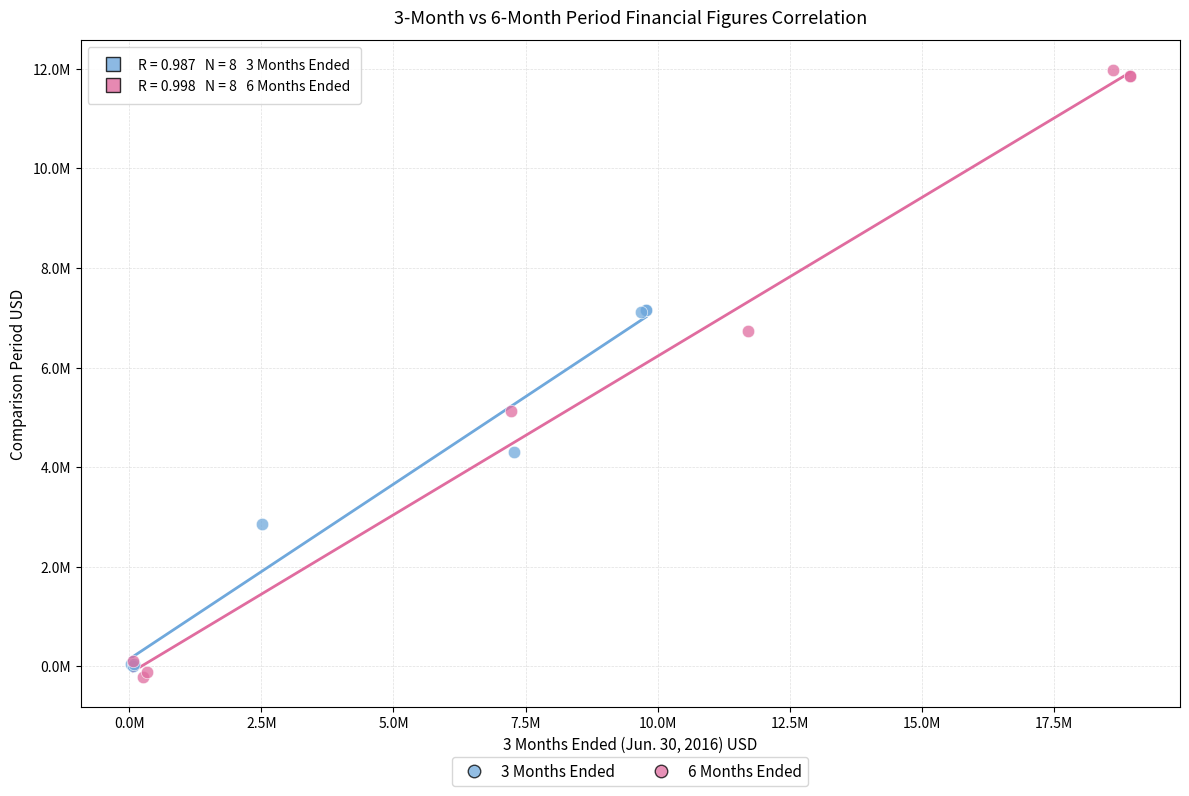

What are all the series names shown in the legend?

3 Months Ended, 6 Months Ended